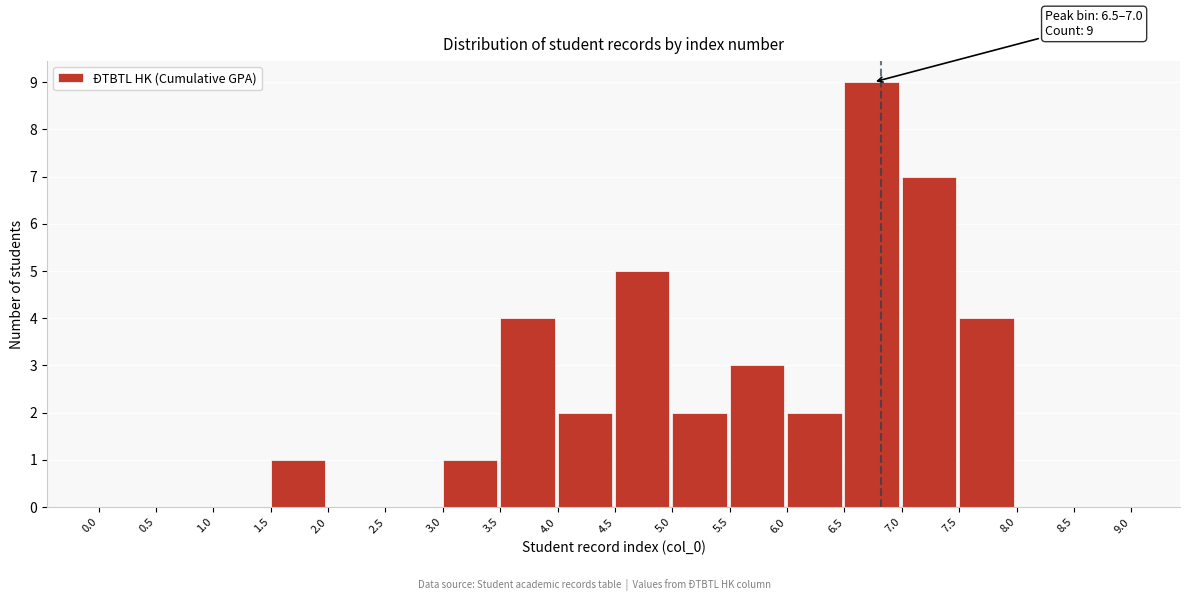

Over which range of the x-axis is the bar tallest?

6.5 to 7.0